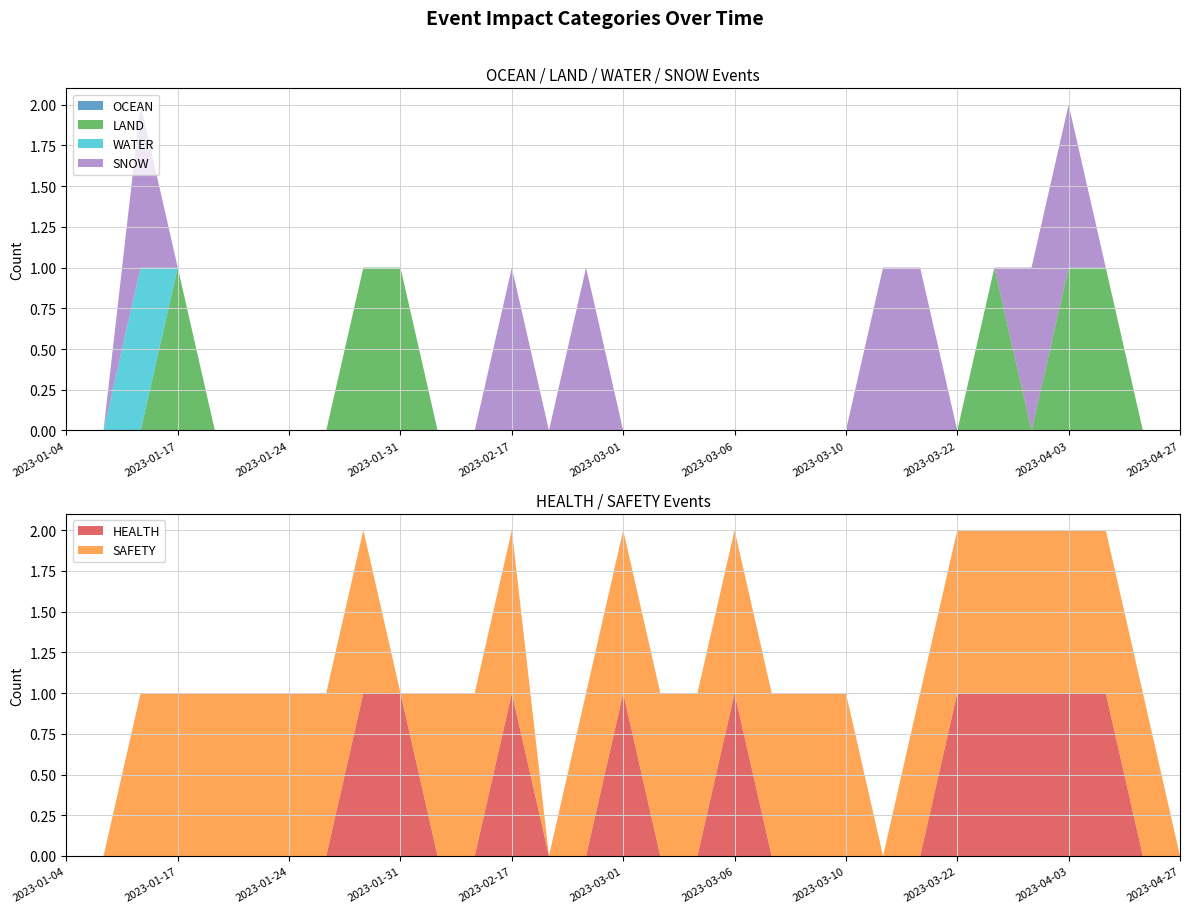

Reading left to right, what are all the values shown in this chart?

OCEAN: 0	0	0	0	0	0	0	0	0	0	0	0	0	0	0	0	0	0	0	0	0	0	0	0	0	0	0	0	0	0	0
LAND: 0	0	0	1	0	0	0	0	1	1	0	0	0	0	0	0	0	0	0	0	0	0	0	0	0	1	0	1	1	0	0
WATER: 0	0	1	0	0	0	0	0	0	0	0	0	0	0	0	0	0	0	0	0	0	0	0	0	0	0	0	0	0	0	0
SNOW: 0	0	1	0	0	0	0	0	0	0	0	0	1	0	1	0	0	0	0	0	0	0	1	1	0	0	1	1	0	0	0
HEALTH: 0	0	0	0	0	0	0	0	1	1	0	0	1	0	0	1	0	0	1	0	0	0	0	0	1	1	1	1	1	0	0
SAFETY: 0	0	1	1	1	1	1	1	1	0	1	1	1	0	1	1	1	1	1	1	1	1	0	1	1	1	1	1	1	1	0